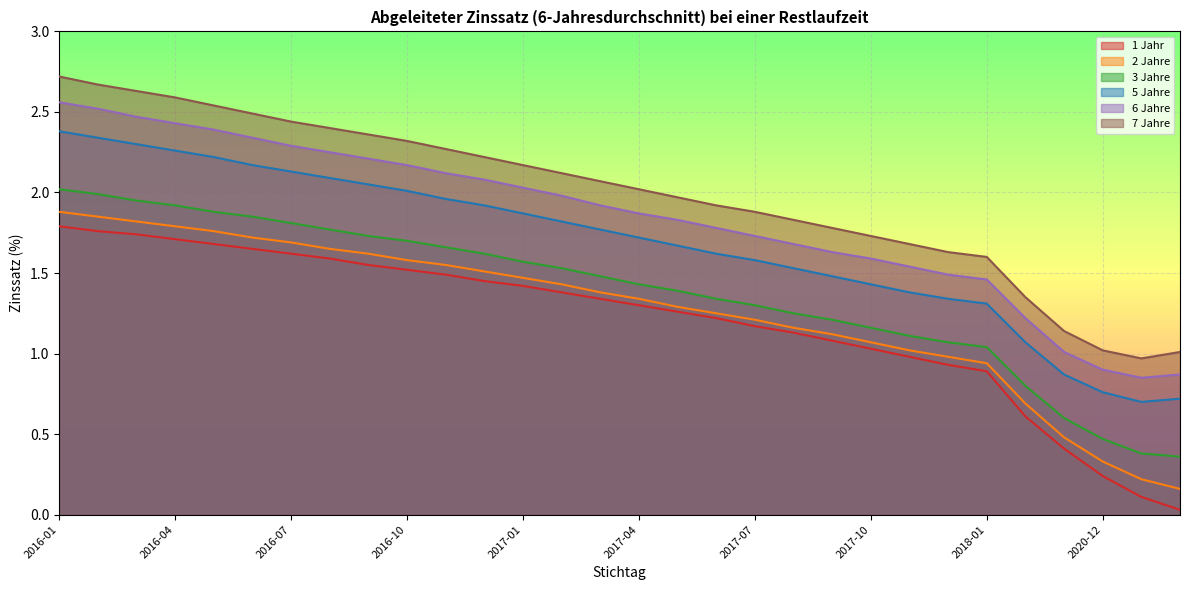

How many lines are shown in the chart?

6